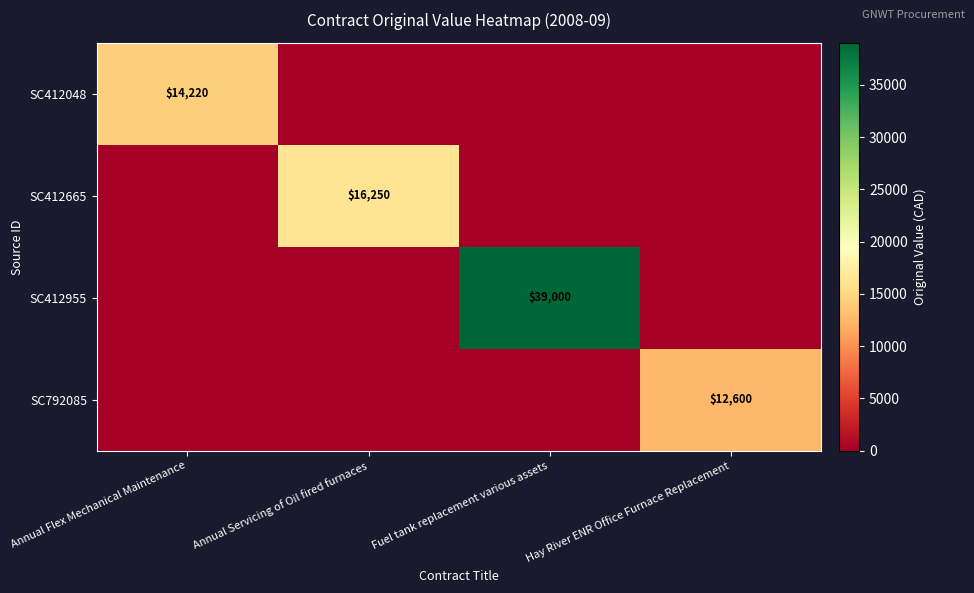

The SC792085 series shows 12600 at Hay River ENR Office Furnace Replacement. True or false?

True